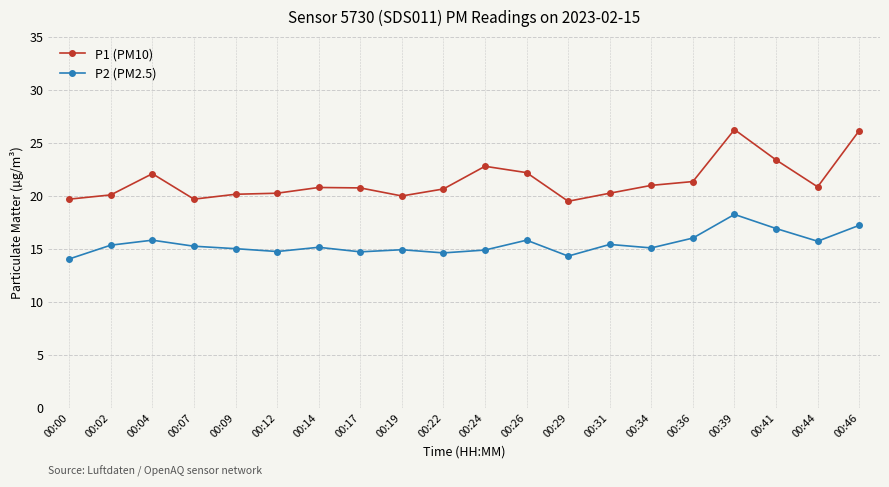

How many categories are shown in the chart?

20